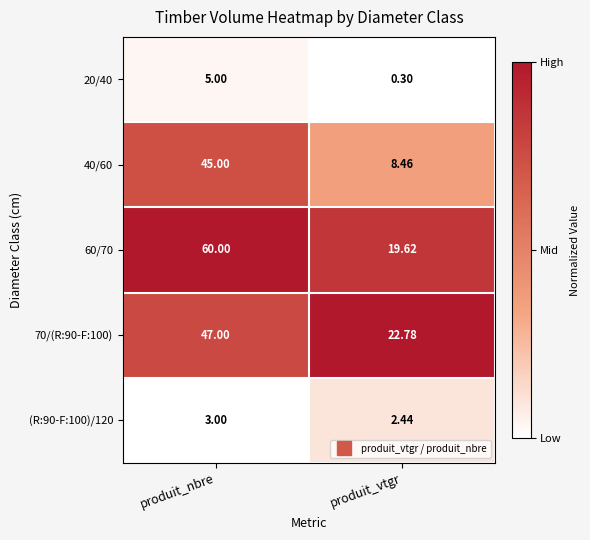

Where is 40/60 nearest to the value 26?

produit_vtgr